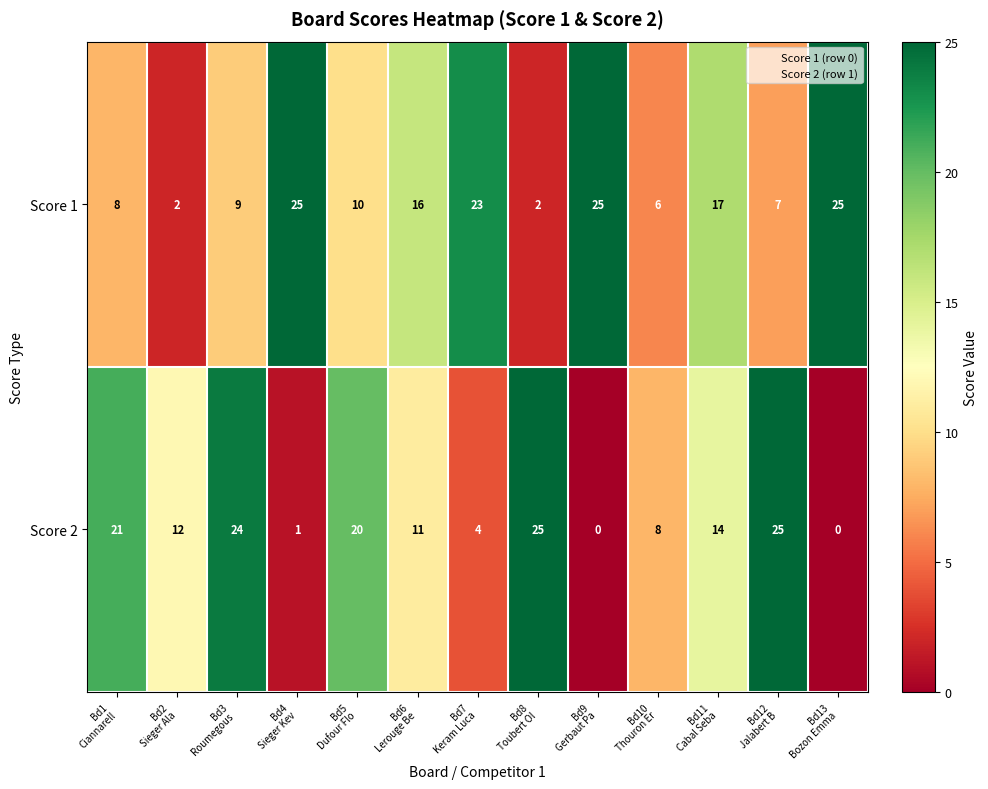

What is the sum of all Score 2 values?

165